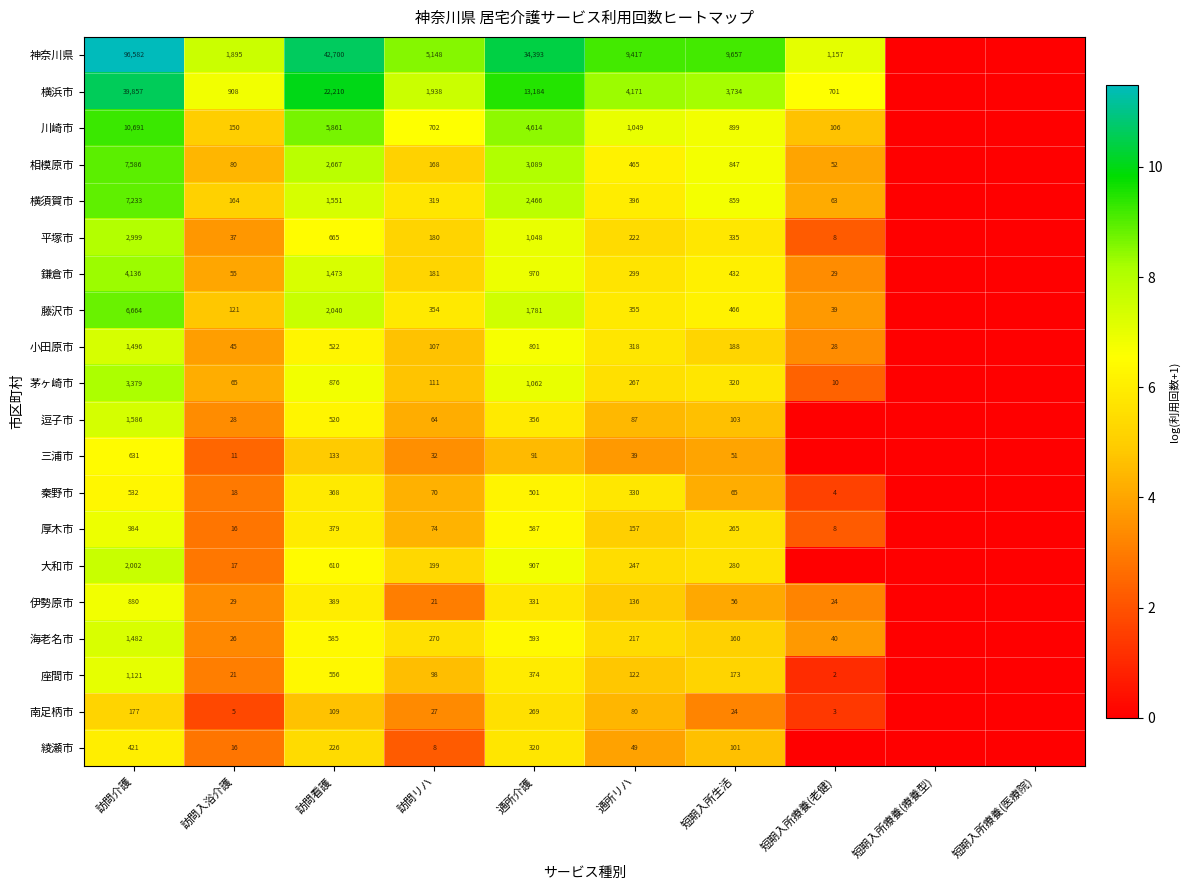

What is the spread (max minus min) of values at 短期入所生活?

9633